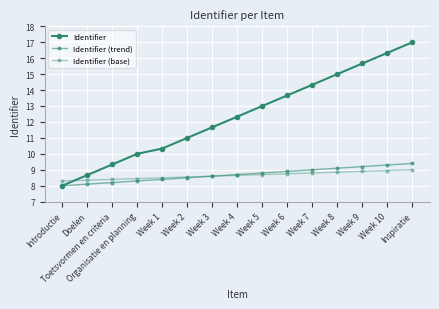

Reading left to right, list all the values displayed in this chart.

Identifier: Introductie=8.0	Doelen=8.7	Toetsvormen en criteria=9.3	Organisatie en planning=10.0	Week 1=10.3	Week 2=11.0	Week 3=11.7	Week 4=12.3	Week 5=13.0	Week 6=13.7	Week 7=14.3	Week 8=15.0	Week 9=15.7	Week 10=16.3	Inspiratie=17.0
Identifier (trend): Introductie=8.0	Doelen=8.1	Toetsvormen en criteria=8.2	Organisatie en planning=8.3	Week 1=8.4	Week 2=8.5	Week 3=8.6	Week 4=8.7	Week 5=8.8	Week 6=8.9	Week 7=9.0	Week 8=9.1	Week 9=9.2	Week 10=9.3	Inspiratie=9.4
Identifier (base): Introductie=8.3	Doelen=8.4	Toetsvormen en criteria=8.4	Organisatie en planning=8.5	Week 1=8.5	Week 2=8.6	Week 3=8.6	Week 4=8.7	Week 5=8.7	Week 6=8.8	Week 7=8.8	Week 8=8.9	Week 9=8.9	Week 10=9.0	Inspiratie=9.0